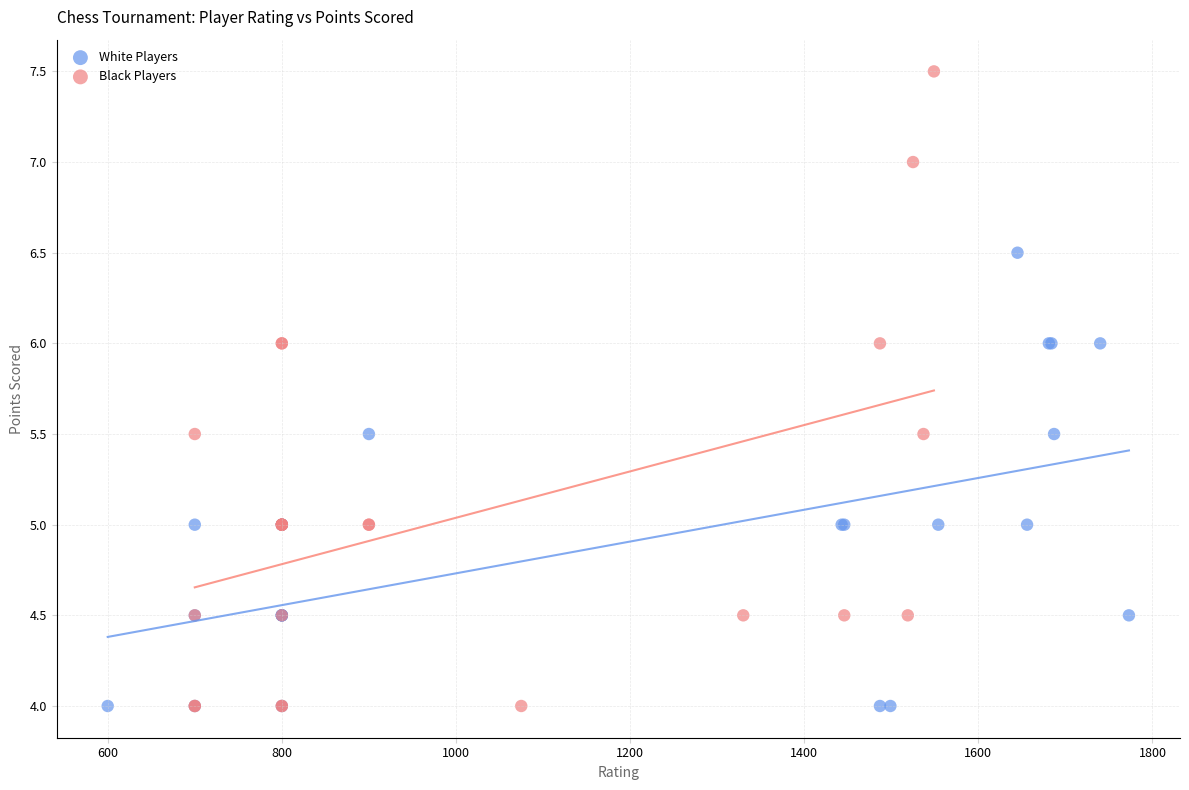

Which series contains the highest Y value?

Black Players